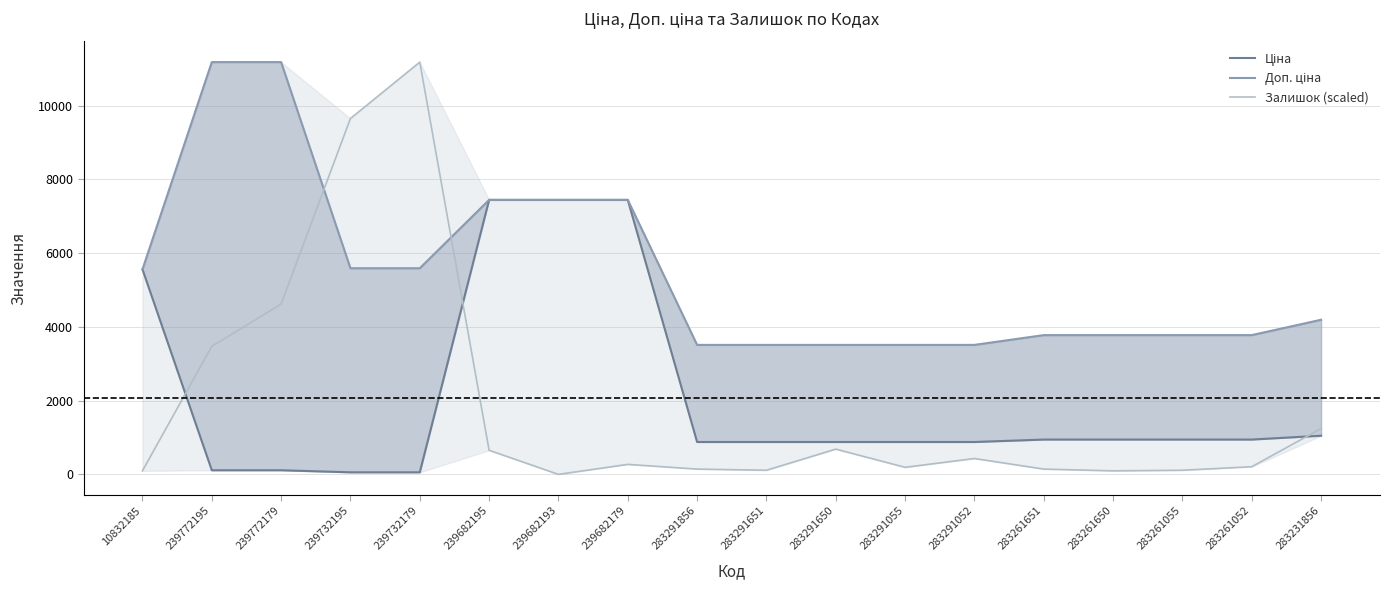

Reading left to right, what are all the values shown in this chart?

Ціна: 10832185=5560.3	239772195=111.8	239772179=111.8	239732195=55.9	239732179=55.9	239682195=7444.6	239682193=7444.6	239682179=7444.6	283291856=878.0	283291651=878.0	283291650=878.0	283291055=878.0	283291052=878.0	283261651=944.2	283261650=944.2	283261055=944.2	283261052=944.2	283231856=1048.4
Доп. ціна: 10832185=5560.3	239772195=11182.0	239772179=11182.0	239732195=5591.0	239732179=5591.0	239682195=7444.6	239682193=7444.6	239682179=7444.6	283291856=3511.9	283291651=3511.9	283291650=3511.9	283291055=3511.9	283291052=3511.9	283261651=3777.0	283261650=3777.0	283261055=3777.0	283261052=3777.0	283231856=4193.5
Залишок (scaled): 10832185=95.6	239772195=3472.5	239772179=4619.3	239732195=9652.8	239732179=11182.0	239682195=653.1	239682193=0.0	239682179=270.8	283291856=143.4	283291651=111.5	283291650=684.9	283291055=191.1	283291052=430.1	283261651=143.4	283261650=95.6	283261055=111.5	283261052=207.1	283231856=1242.4